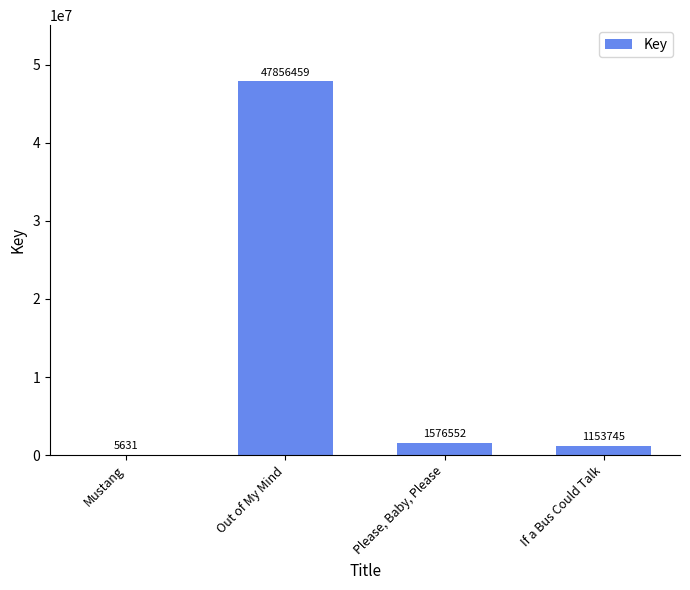

What is the greatest value displayed?

47856459